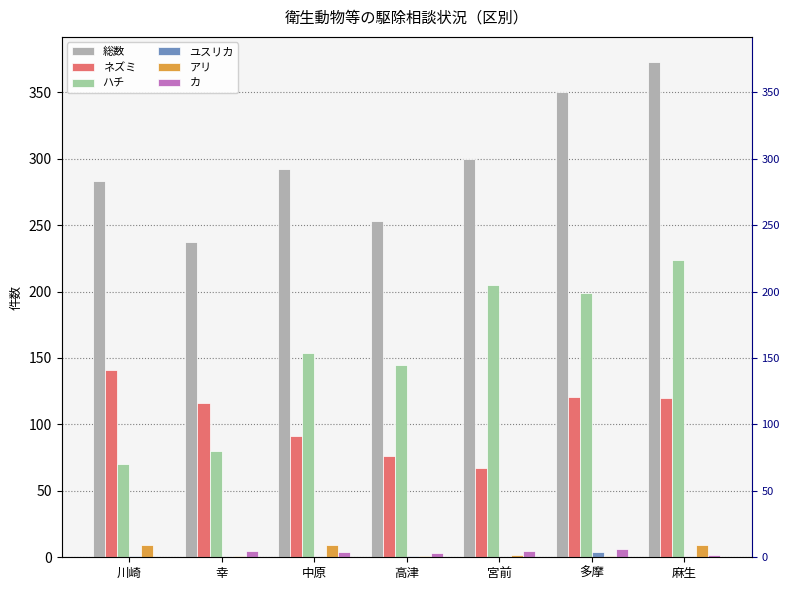

What position from the left is 高津?

4